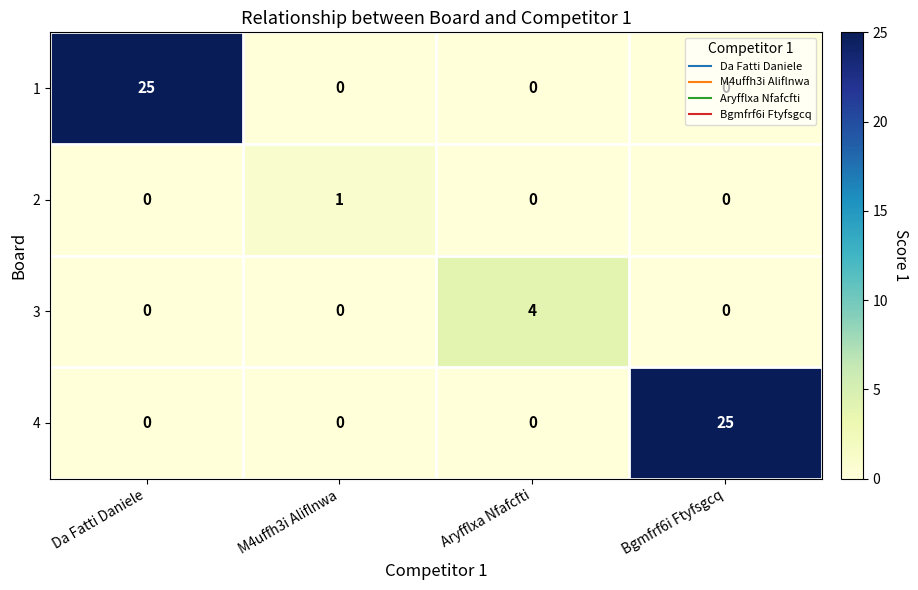

How many 4 values are between 0 and 25?

4